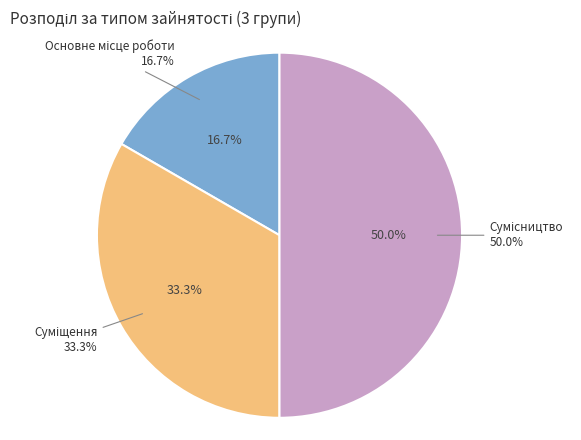

Does Суміщення account for over 50% of the chart?

No